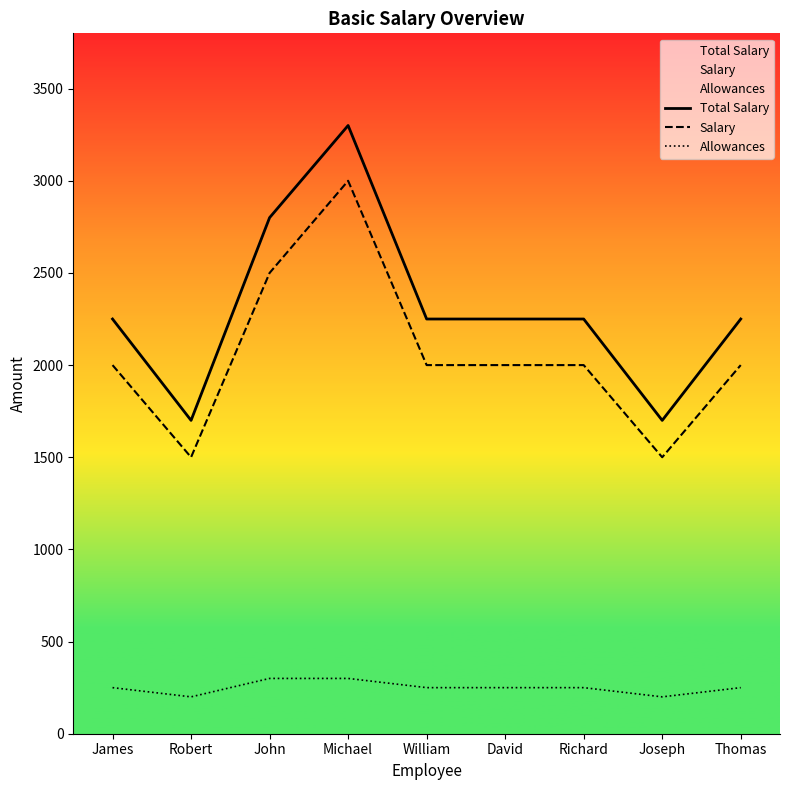

Is it true that Salary equals 2830 at Richard?

False